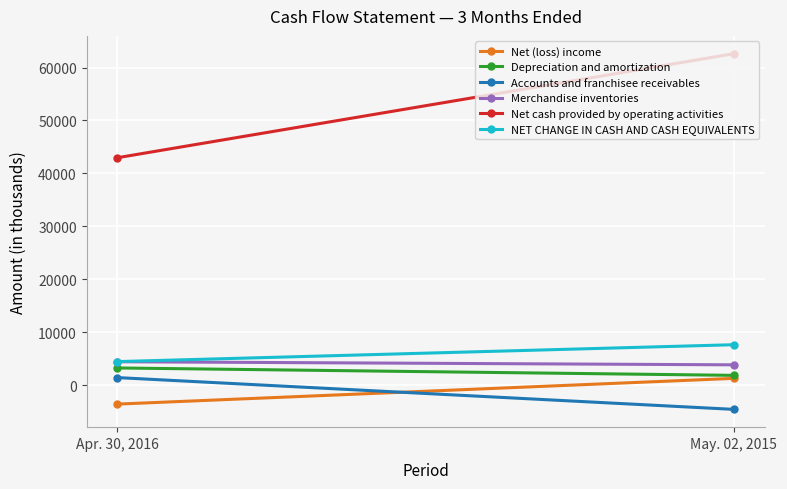

At which label is Accounts and franchisee receivables closest to -1565?

Apr. 30, 2016